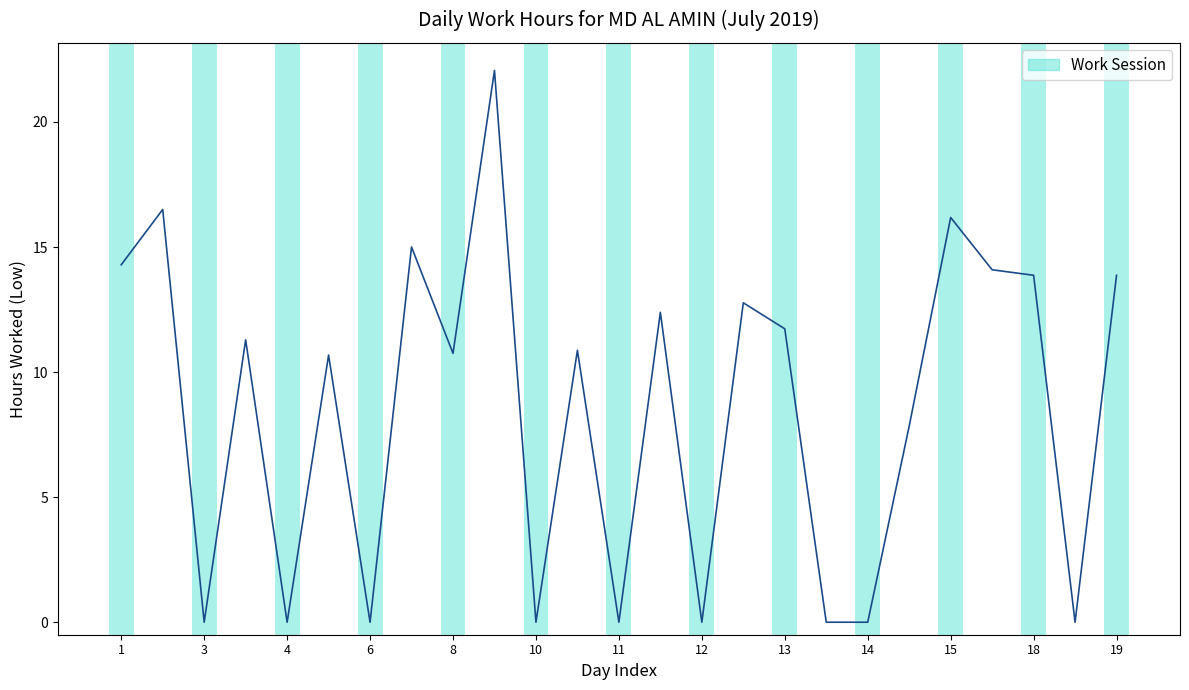

What is the difference between the maximum and minimum values?

22.1